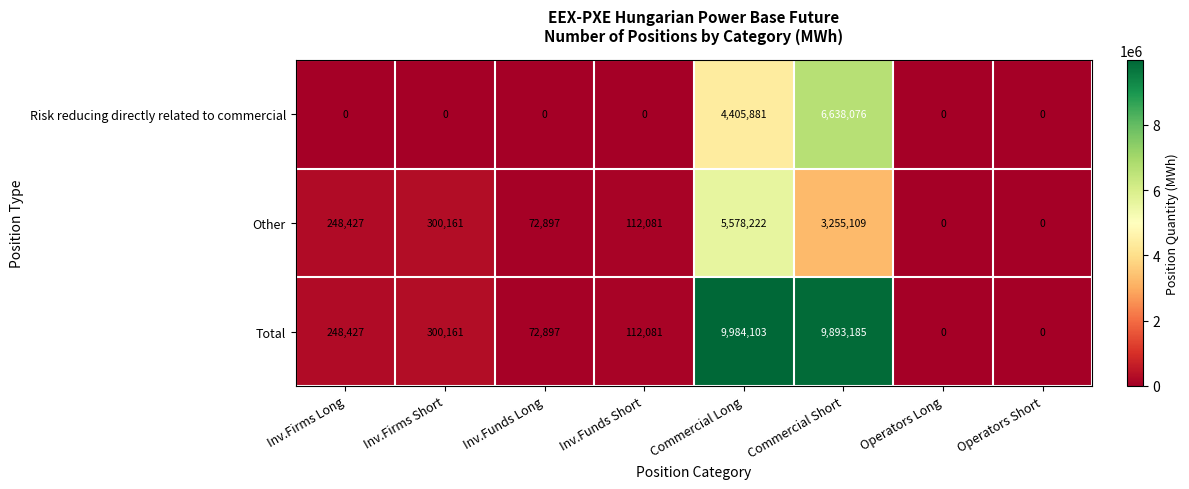

What is the average value of the Risk reducing directly related to commercial series?

1380495